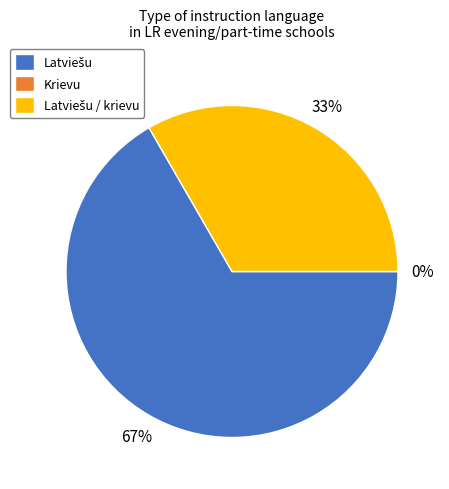

To the nearest percent, what is the difference between the Krievu and Latviešu / krievu slice percentages?

33%